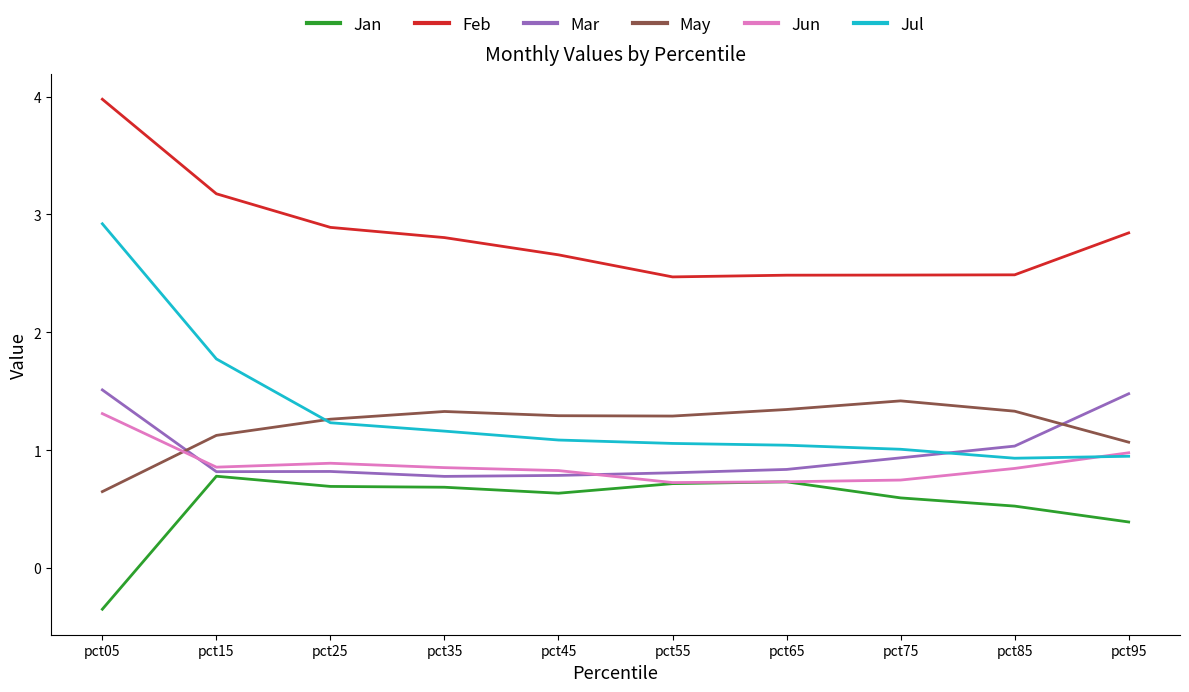

What is the greatest value displayed?

4.0